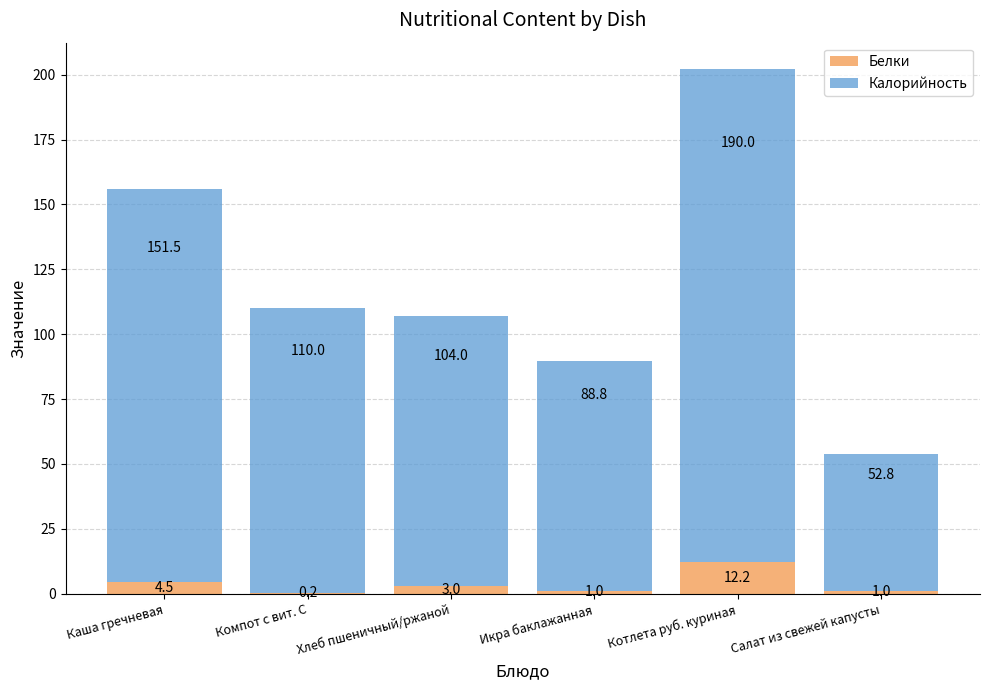

Read the Белки value at Хлеб пшеничный/ржаной.

3.0